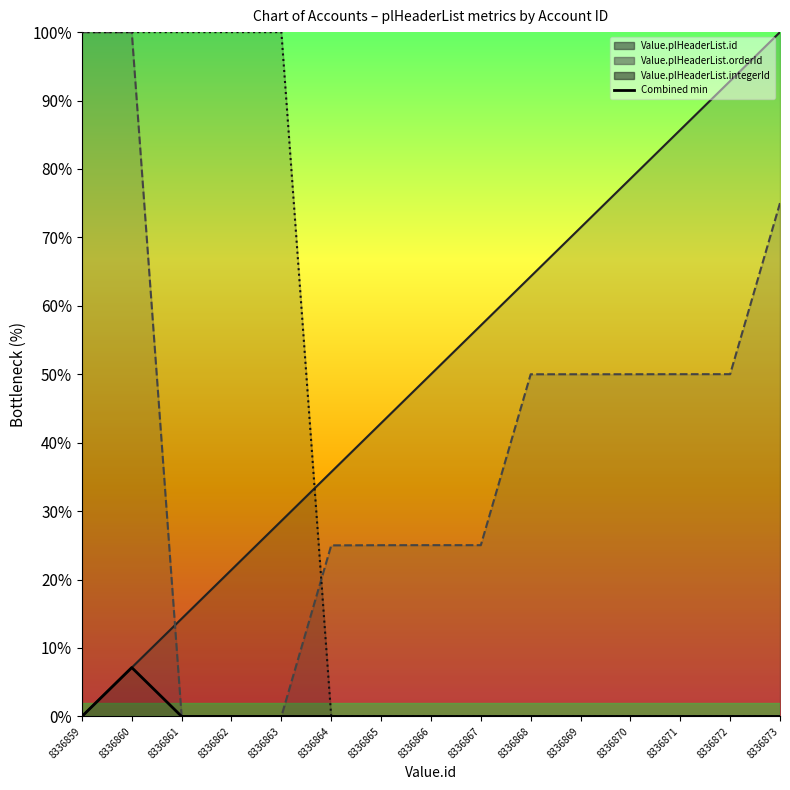

How many values exceed 0?

3